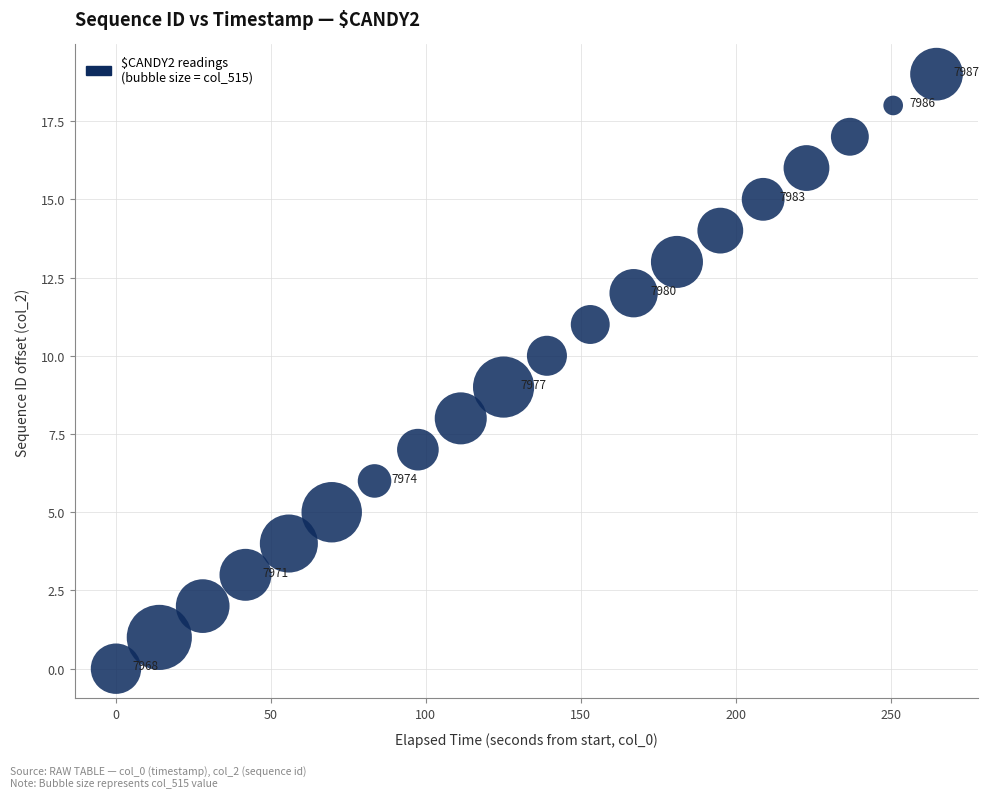

What is the range of Y values (max minus min)?

19